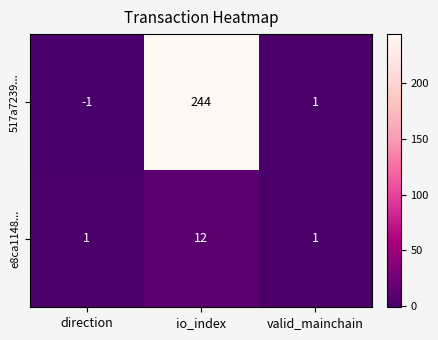

Which series has the largest total across all categories?

517a7239...